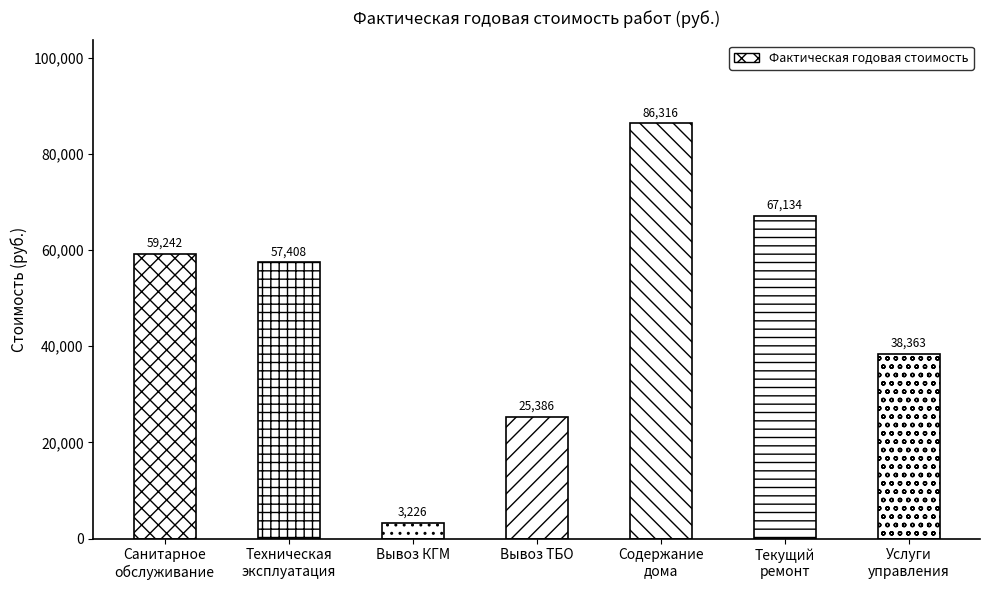

What is the label of the 1st bar from the left?

Санитарное
обслуживание